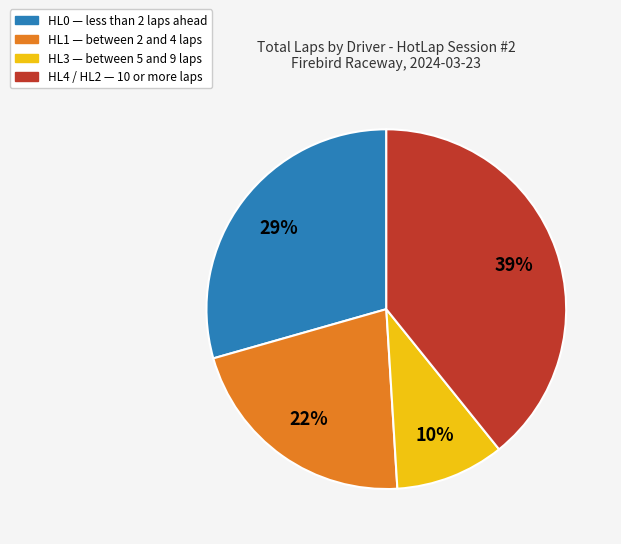

Is there any slice that represents more than half of the pie?

No